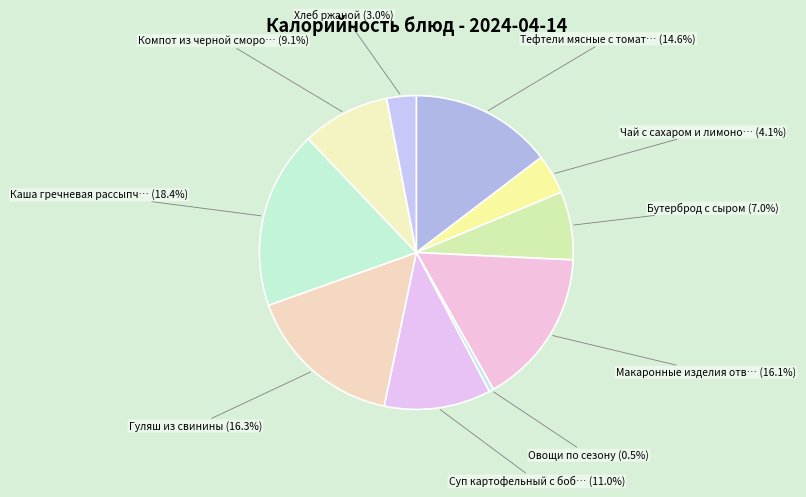

How many segments does this pie chart have?

10